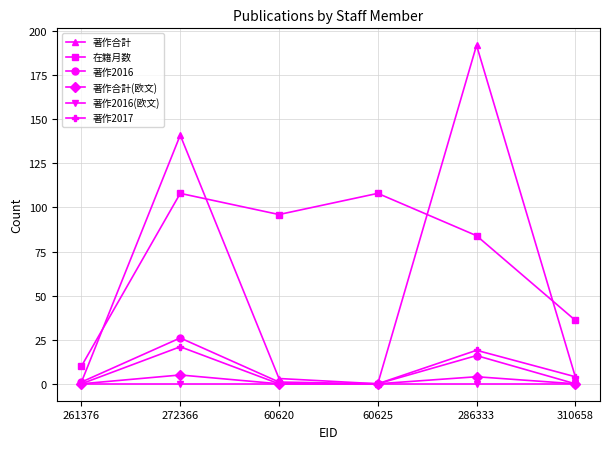

Where is the first local maximum for 在籍月数?

272366